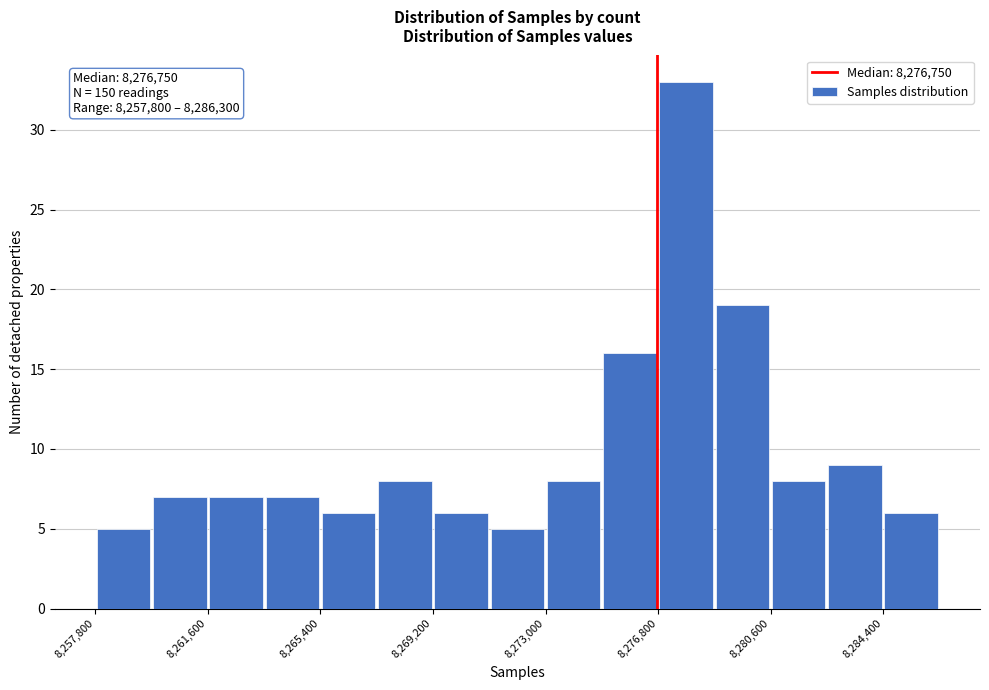

Read against the x-axis, roughly where is the centre of the tallest bar?

8278000